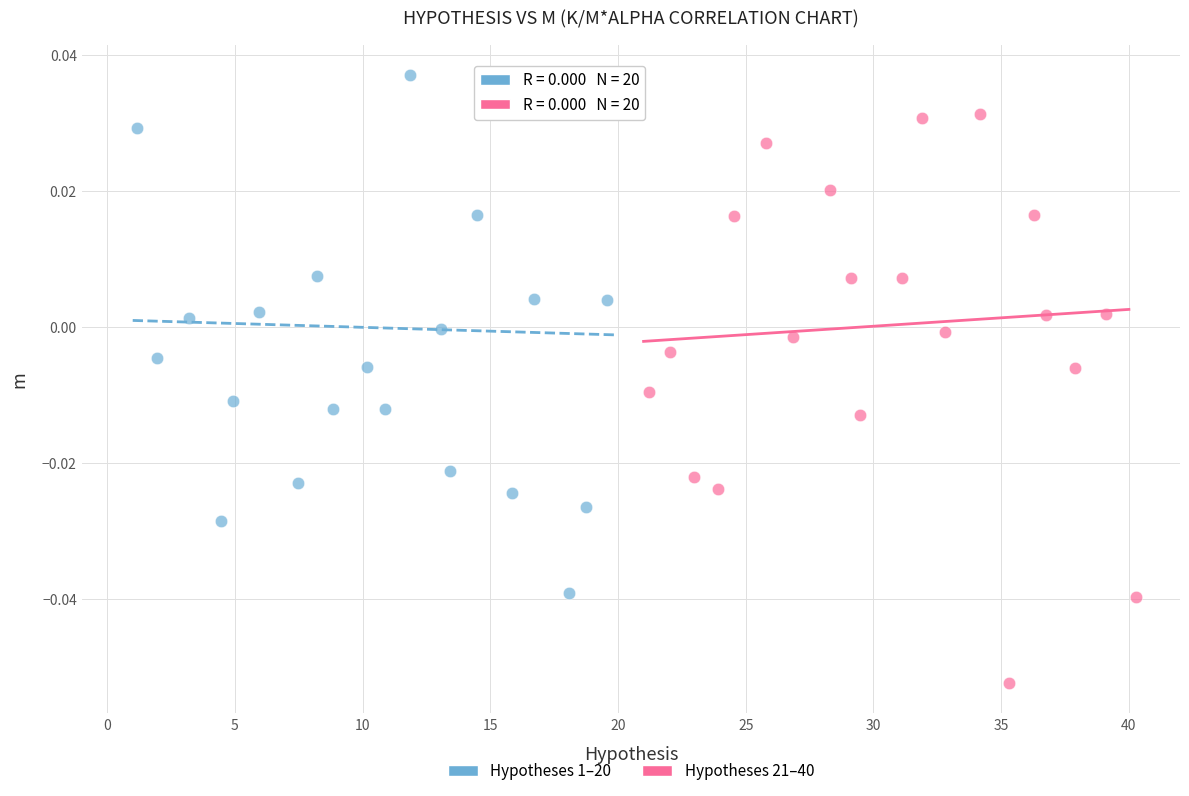

Which series reaches the minimum Y coordinate?

Hypotheses 21–40